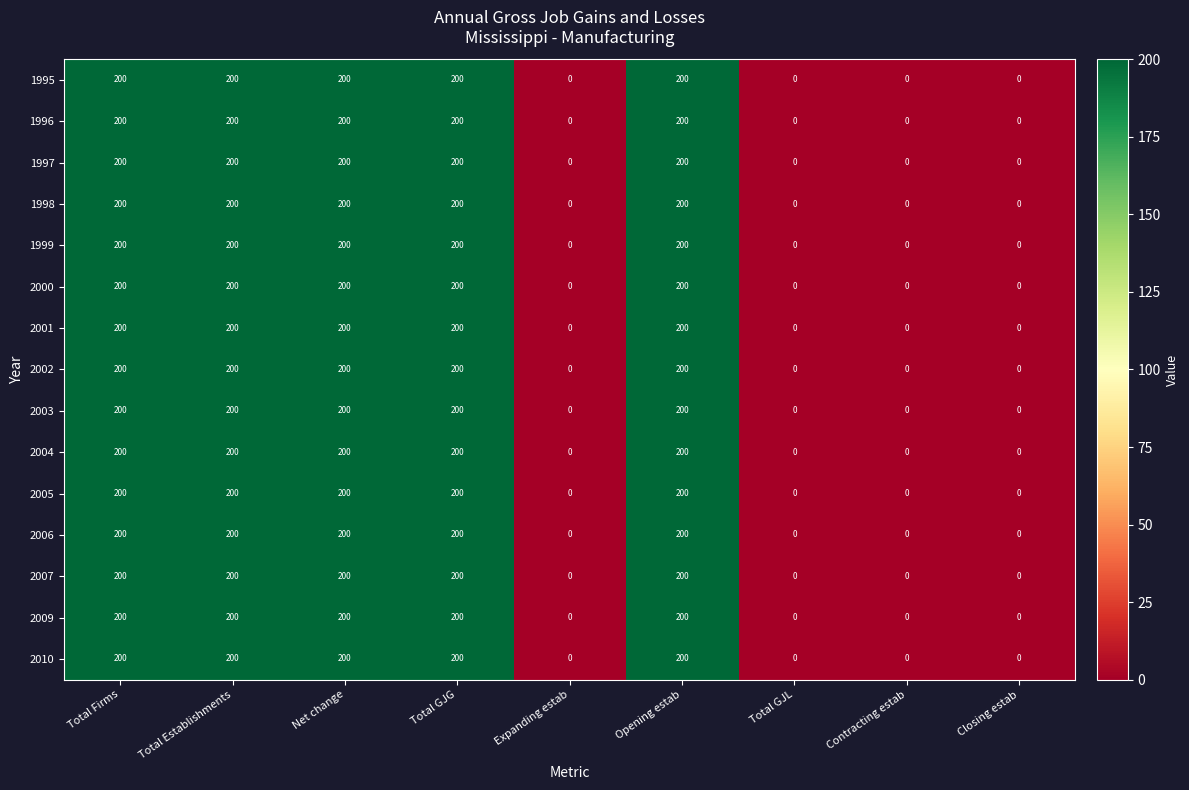

What is the average value of the 1995 series?

111